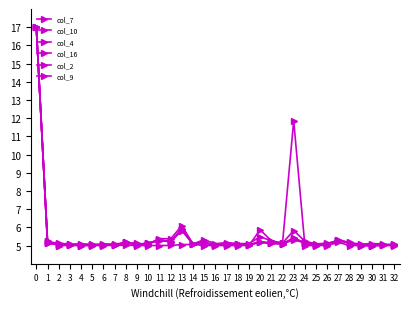

True or false: col_4 has a value of 5.1 at 24.

True